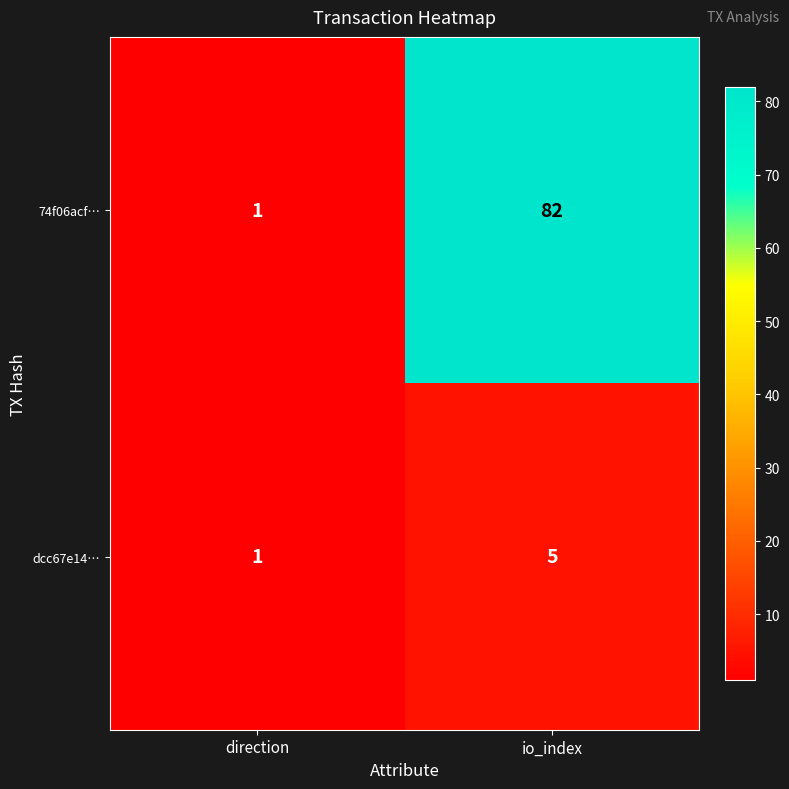

The dcc67e14… series shows 0 at direction. True or false?

False